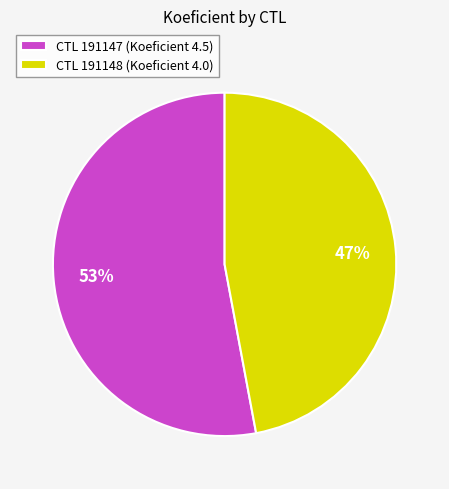

To the nearest percent, what is the difference between the largest and smallest slice percentages?

6%